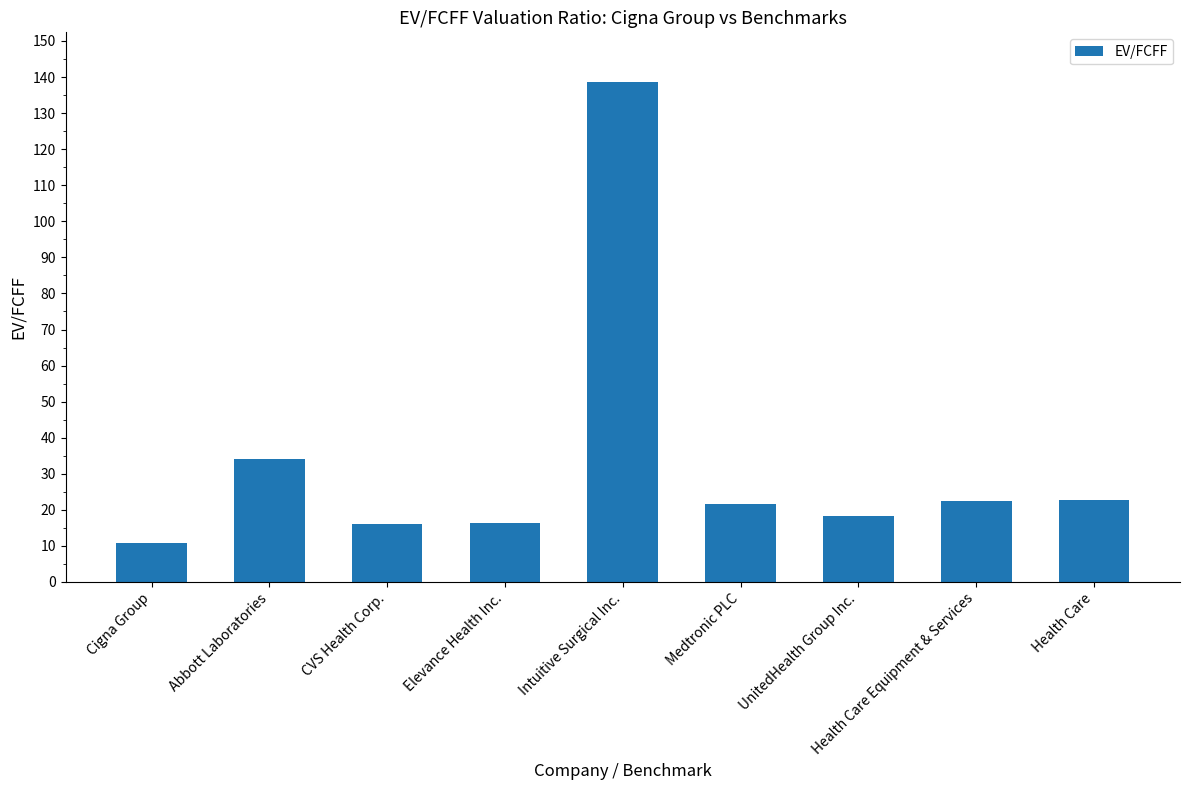

Approximately how many times larger is the value at Cigna Group compared to Abbott Laboratories?

0.3